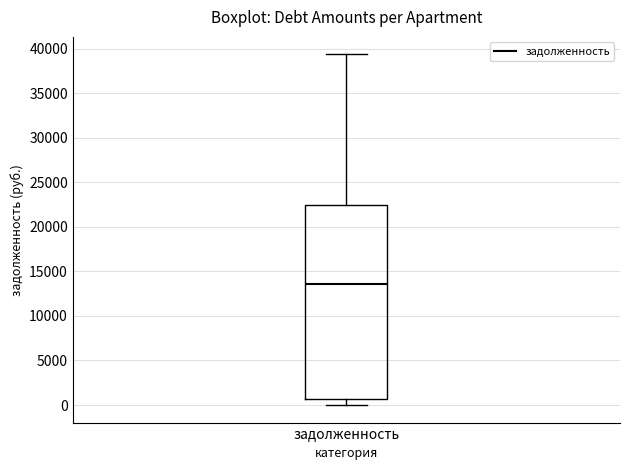

Where is the lower edge of the box for задолженность on the y-axis? The values are not printed on the chart, so give them approximately, as read against the axis.

500